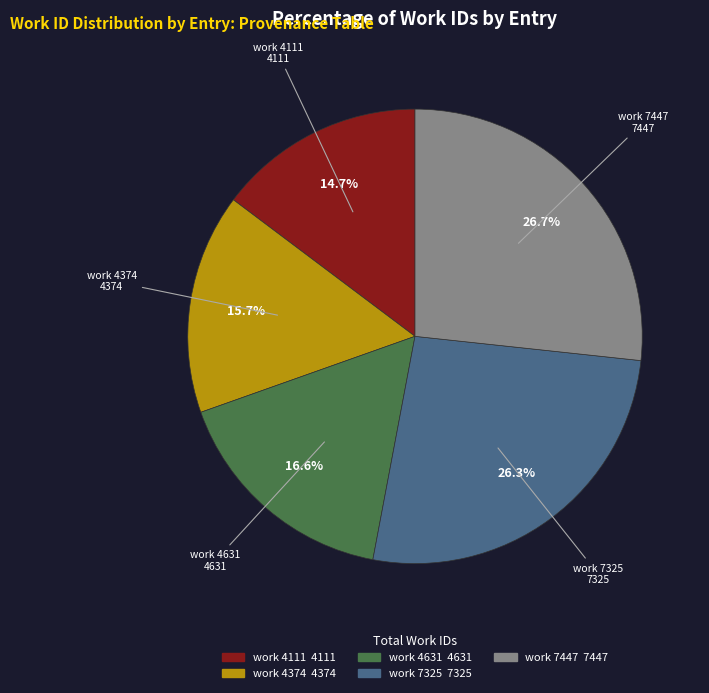

Which category has the smallest portion of the pie?

work 4111